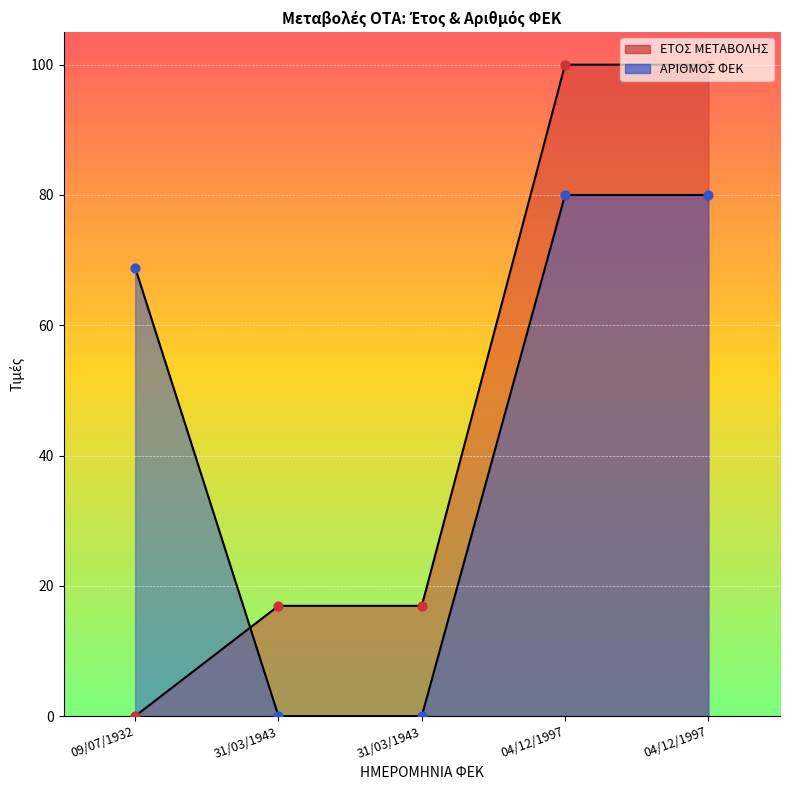

At how many categories does at least one series exceed 48?

3